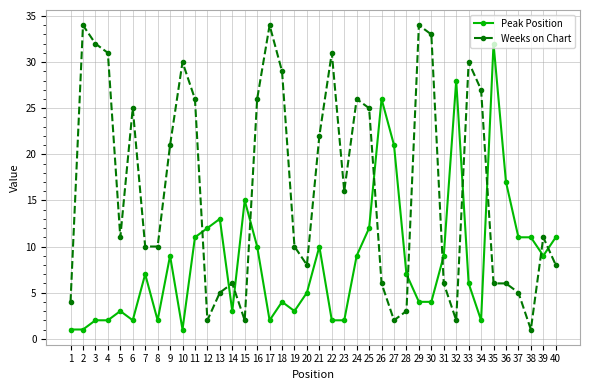

What value does the Weeks on Chart series have at 9?

21